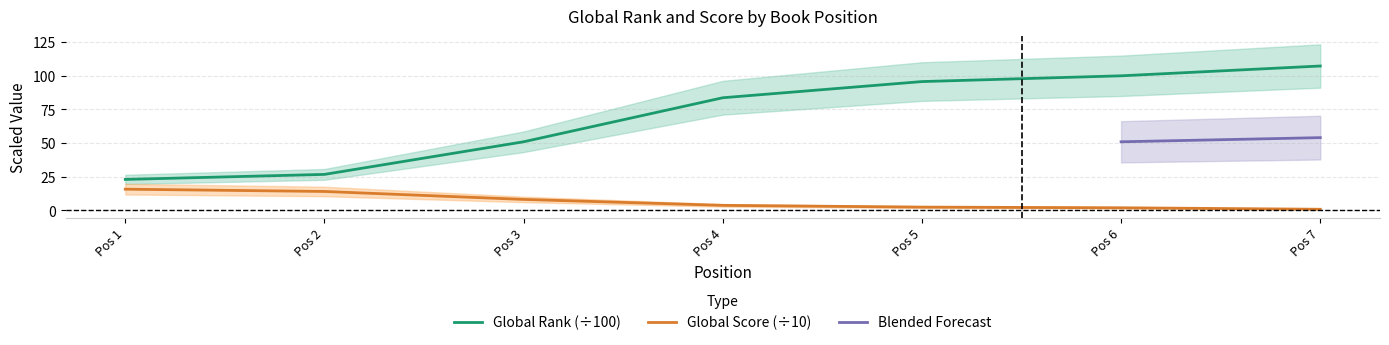

Count the number of categories in the chart.

7